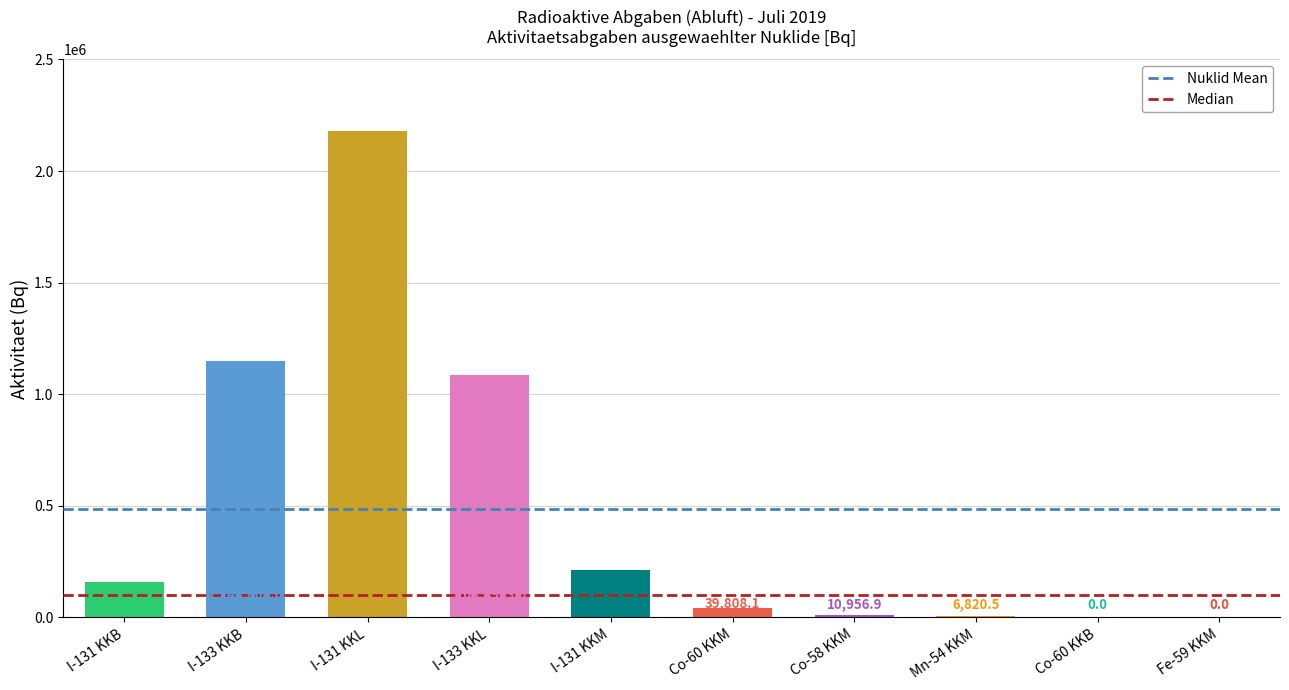

What is the greatest value displayed?

2177515.1